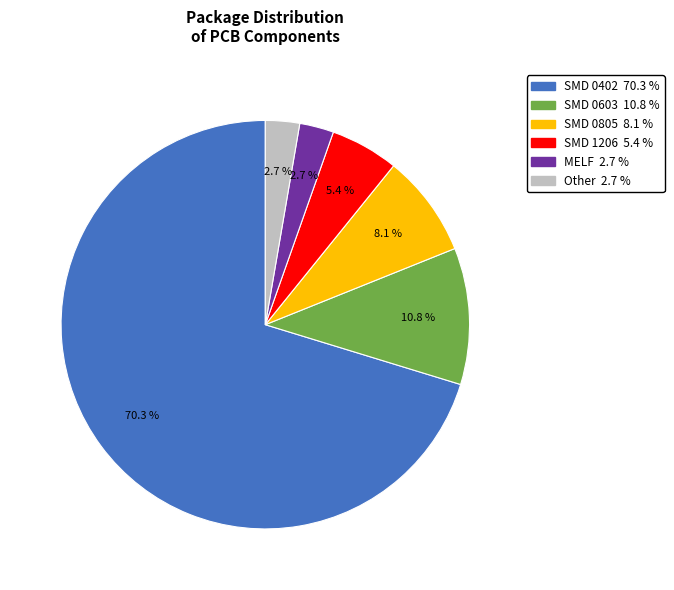

What percentage is the MELF slice, to the nearest percent?

3%